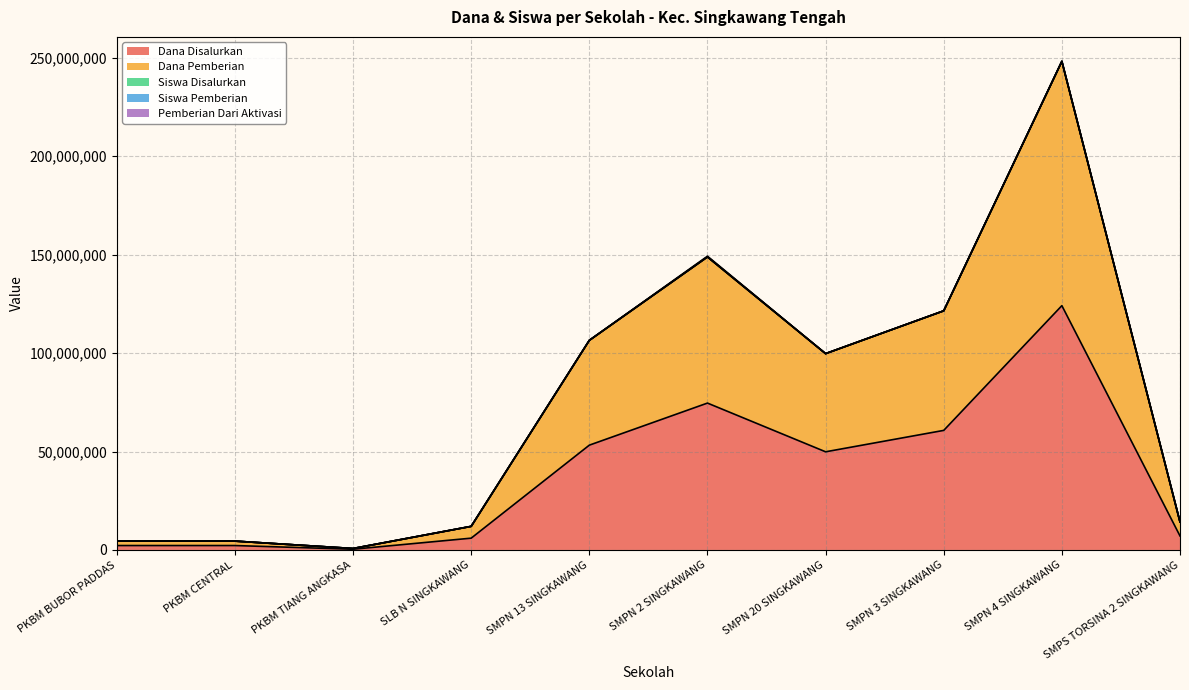

What is the maximum value for Dana Disalurkan?

124125000